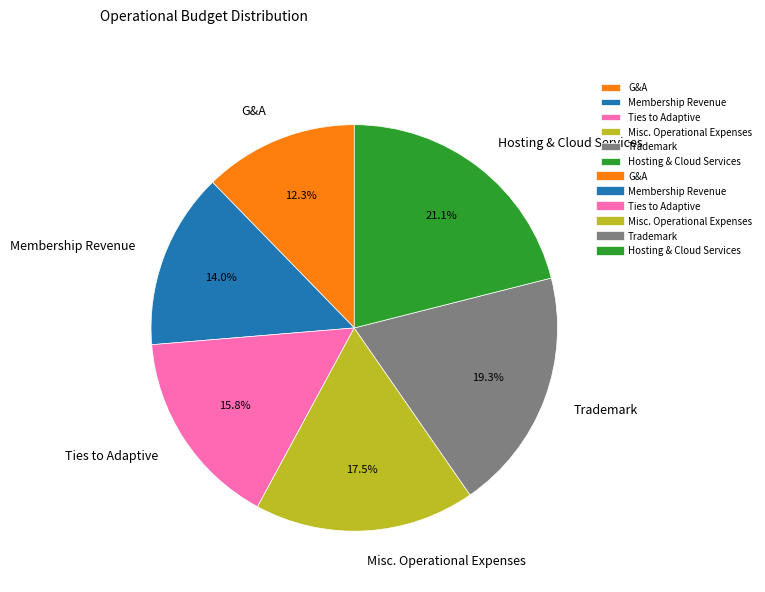

Is G&A the majority of the pie?

No